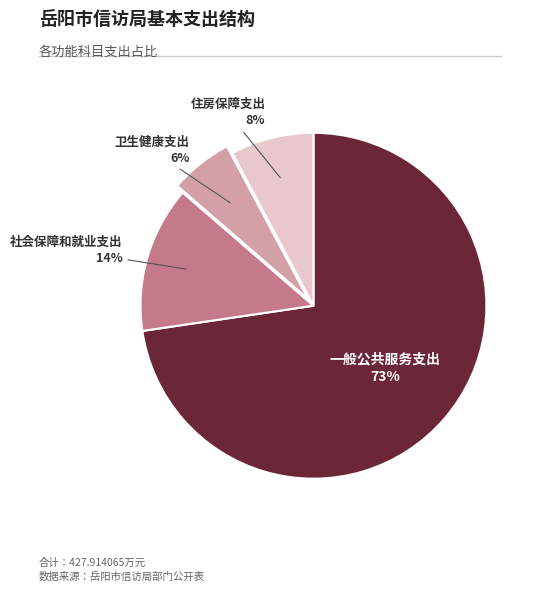

Is there any slice that represents more than half of the pie?

Yes